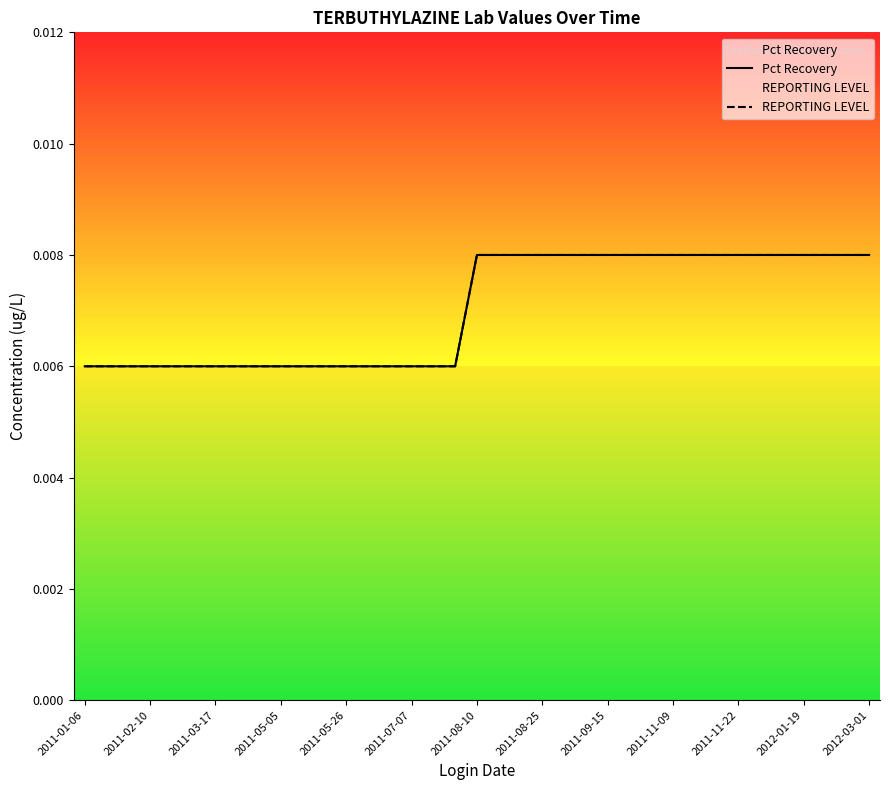

Which series has the largest total across all categories?

Pct Recovery